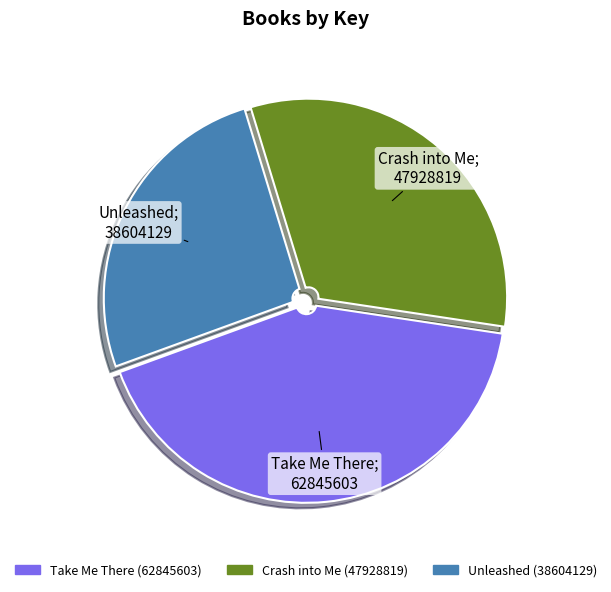

Rank the categories by value from highest to lowest.

Take Me There, Crash into Me, Unleashed